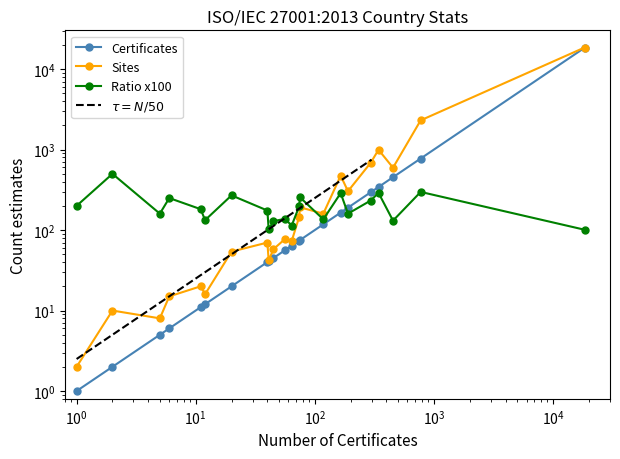

True or false: Sites and Certificates intersect in this chart.

False